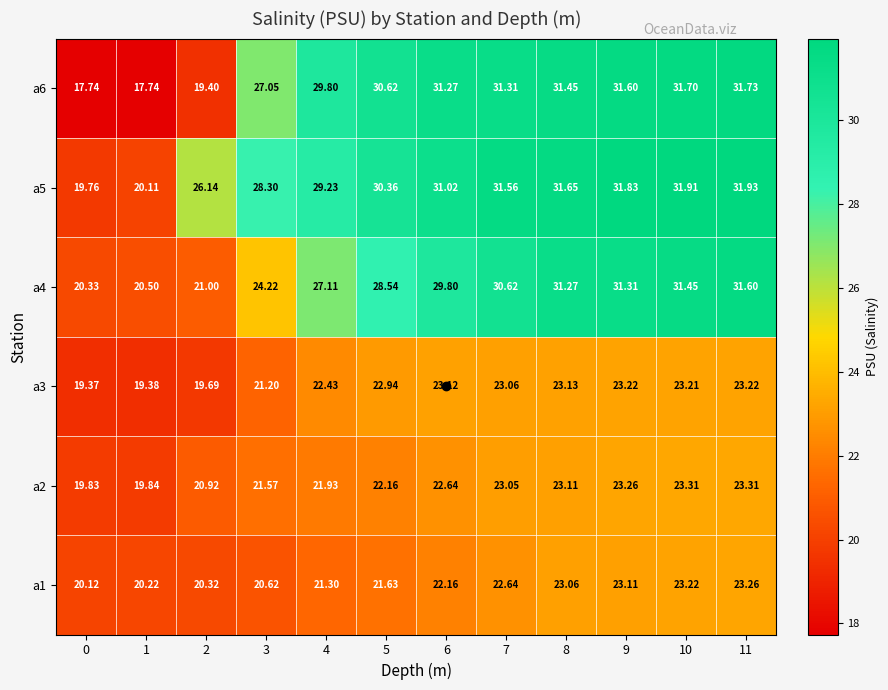

What is the difference between the highest and lowest values at 4?

8.5